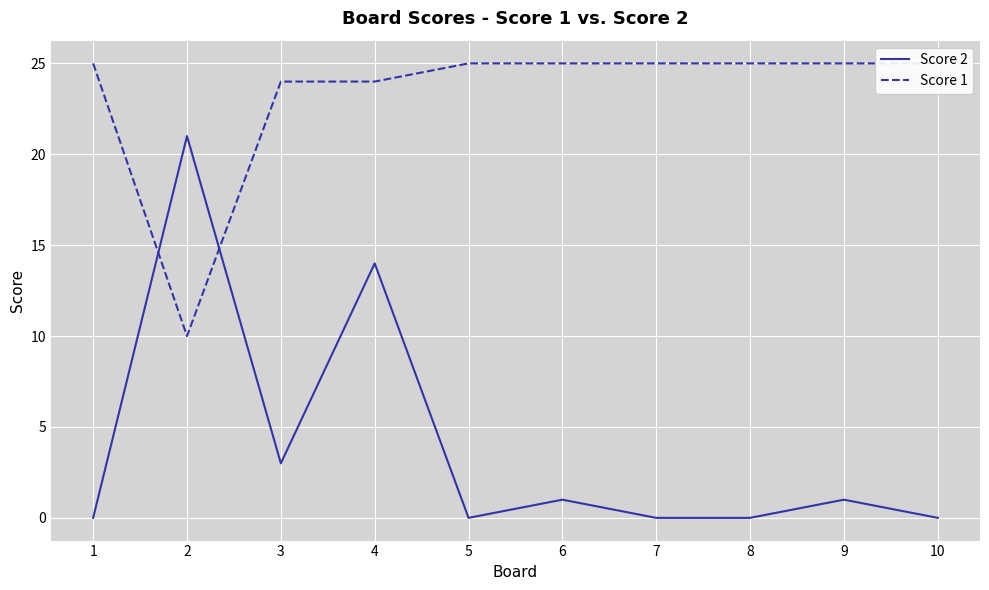

Between which two adjacent categories do Score 1 and Score 2 first intersect?

1 and 2